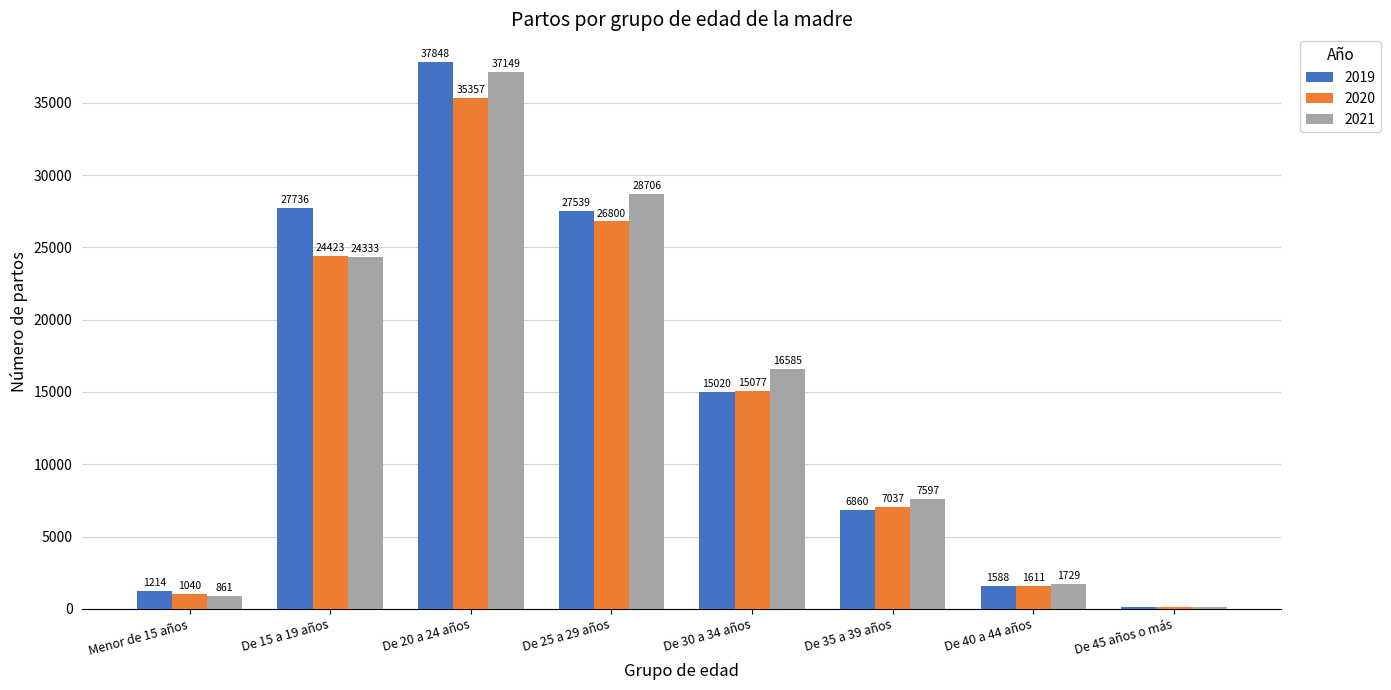

Between De 15 a 19 años and De 20 a 24 años, which series saw the biggest shift?

2021